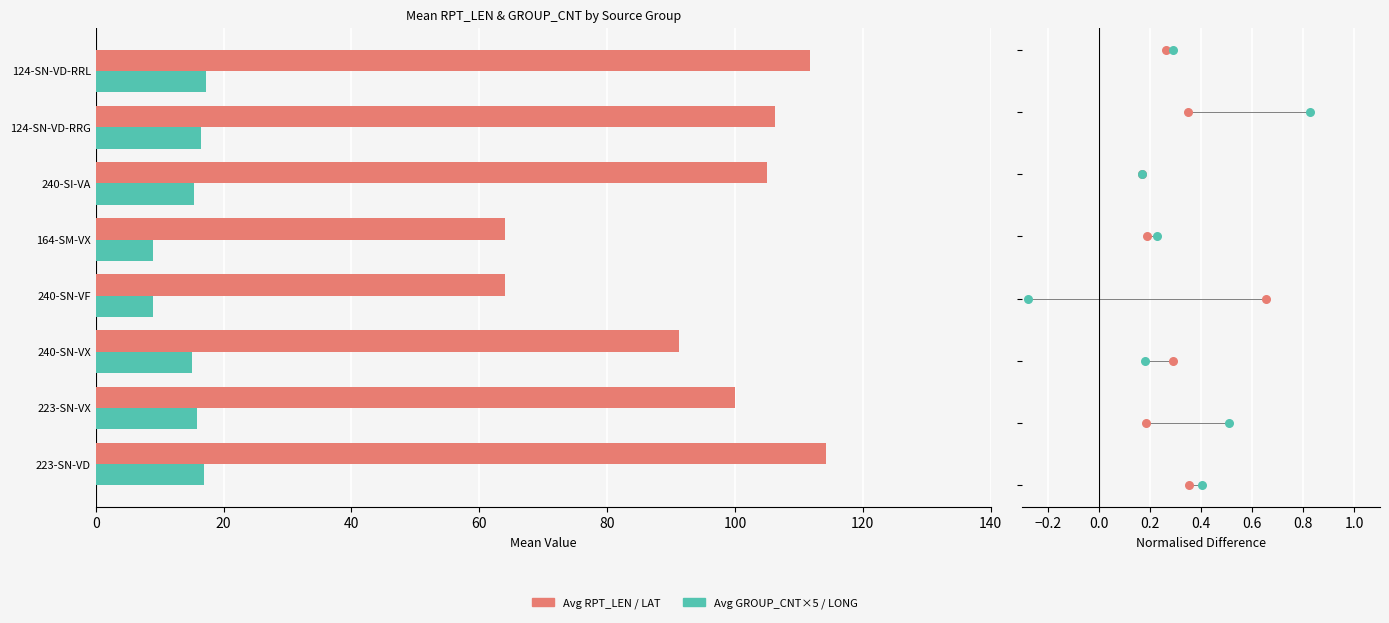

Which series has the largest Y range (max minus min)?

Avg RPT_LEN